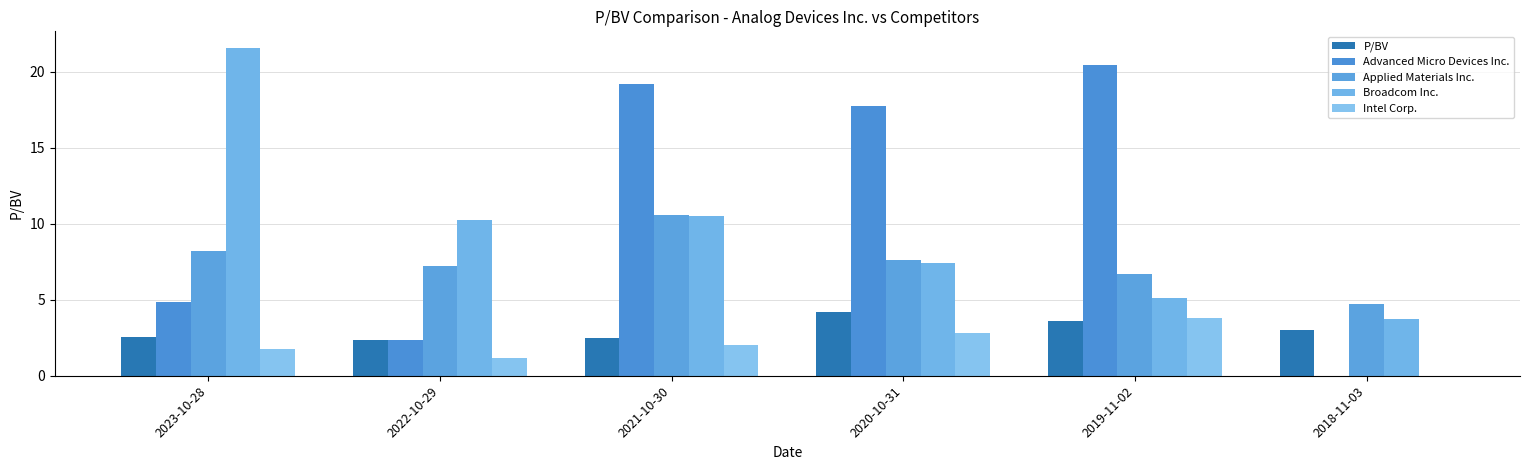

What is the label of the 6th bar from the left?

2018-11-03